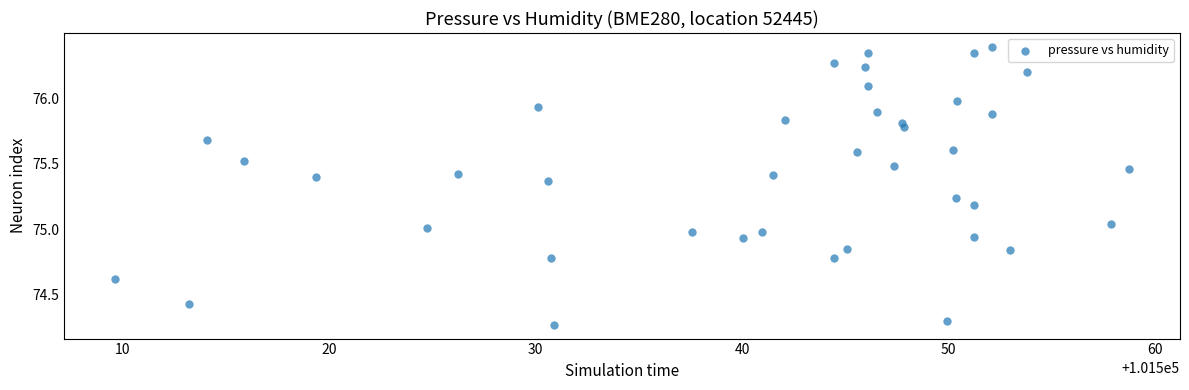

What is the range of X values (max minus min)?

49.1